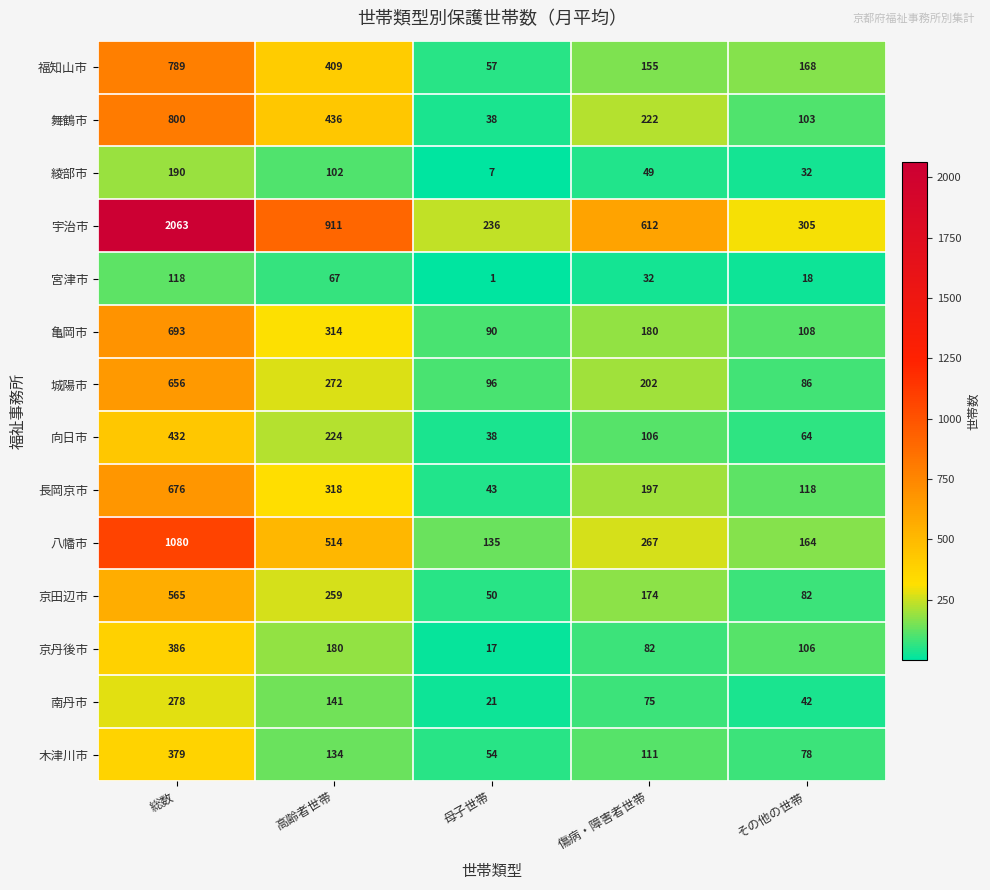

What is the difference between the highest and lowest values at その他の世帯?

287